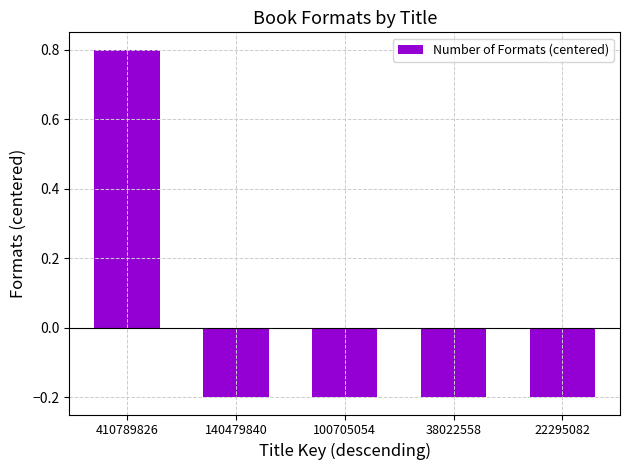

How many values are below zero?

4